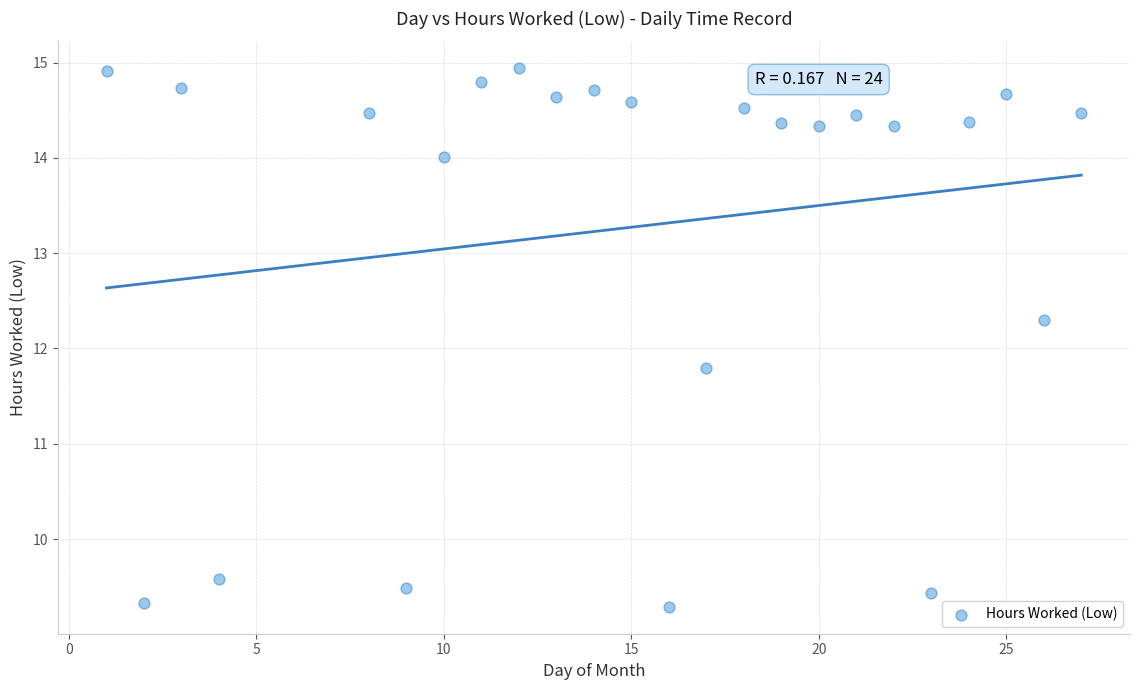

What is the range of X values (max minus min)?

26.0